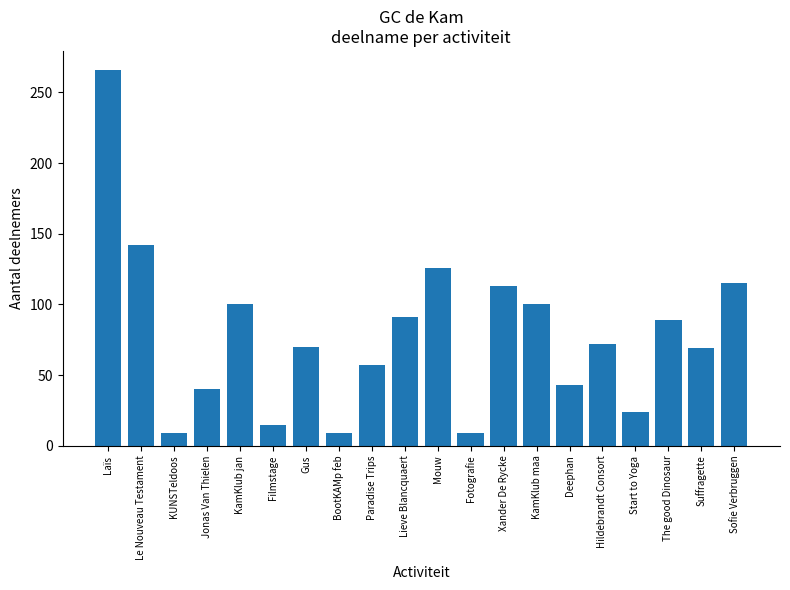

The chart shows a value of 47 at Gus. True or false?

False